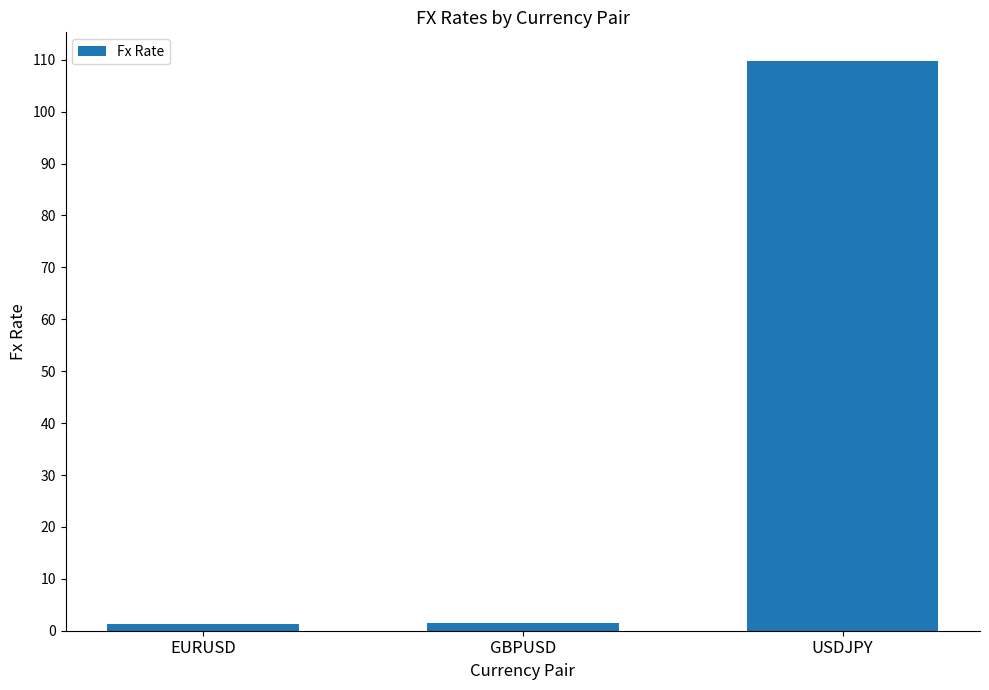

What is the greatest value displayed?

109.8